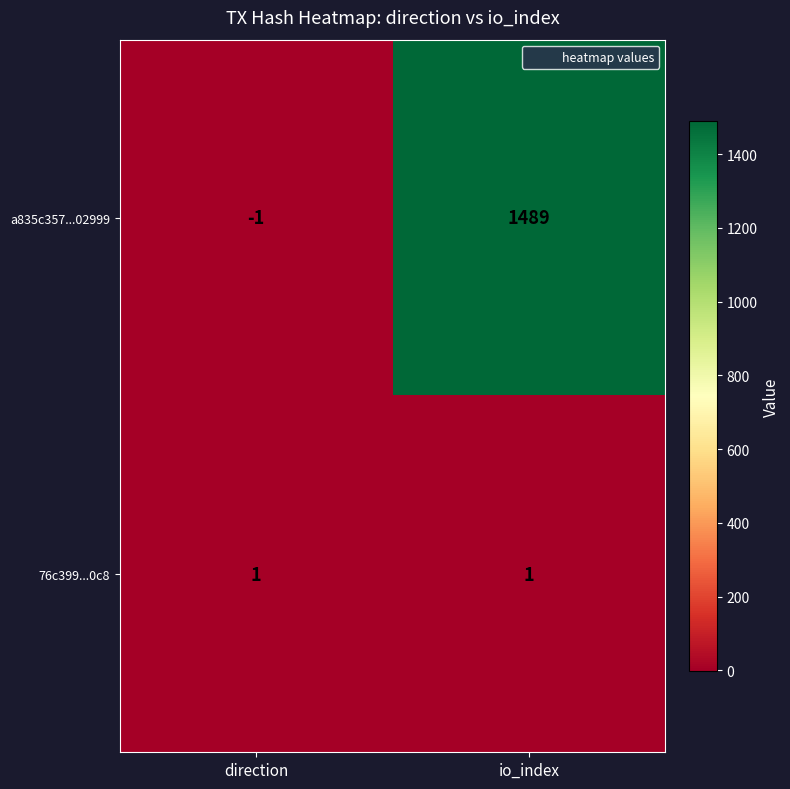

Count the number of data series in this chart.

2